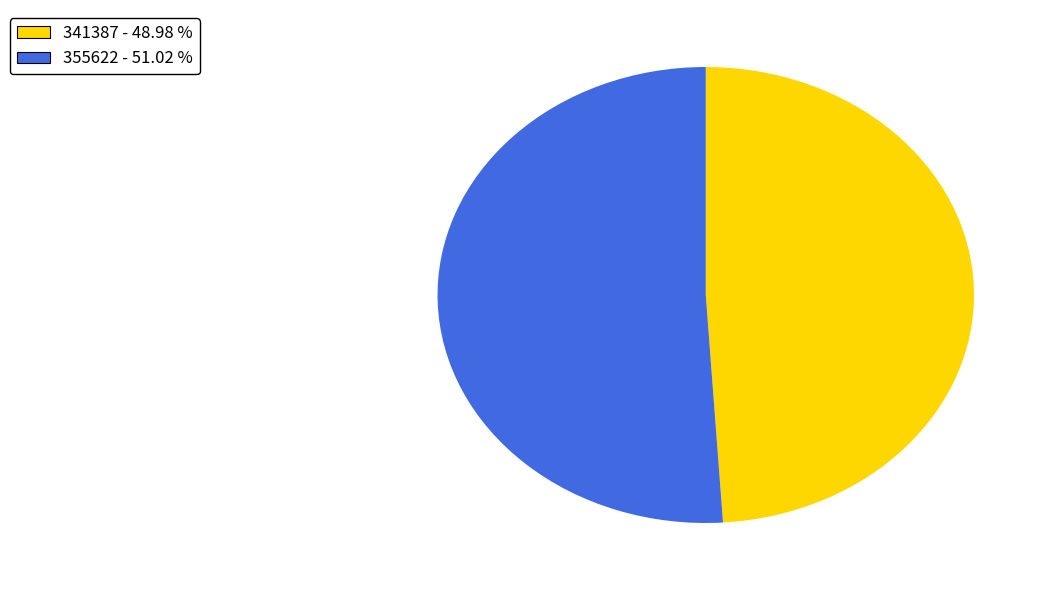

Rank the categories by value from lowest to highest.

341387, 355622